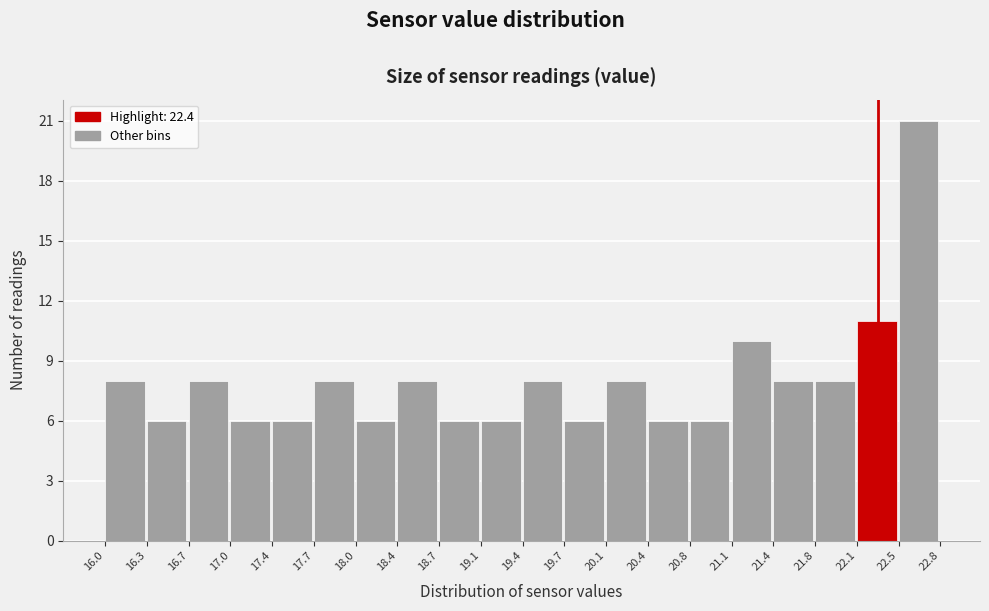

Which range on the x-axis has the tallest bar?

22.5 to 22.8